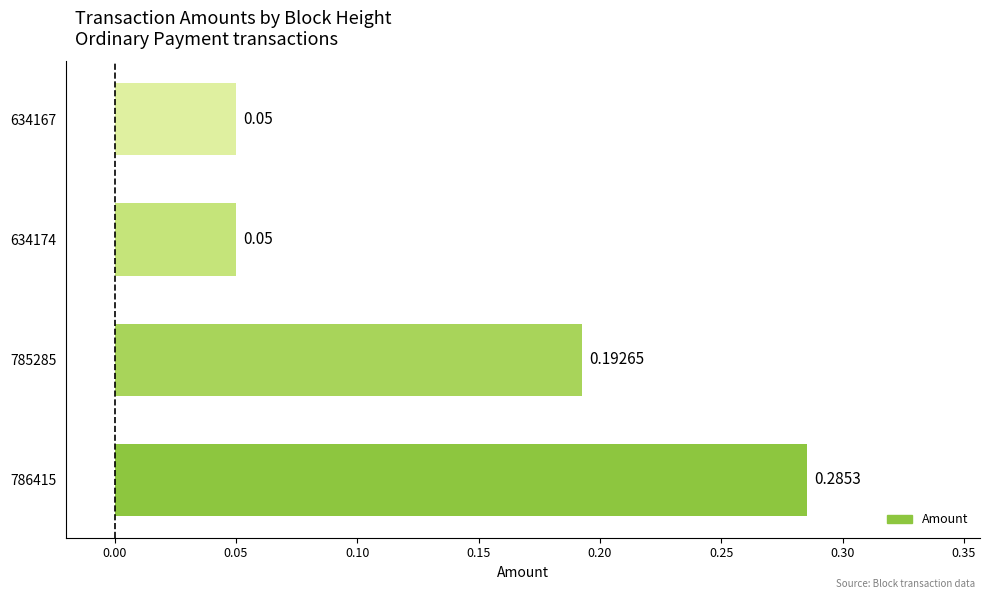

How many bars are there in total?

4